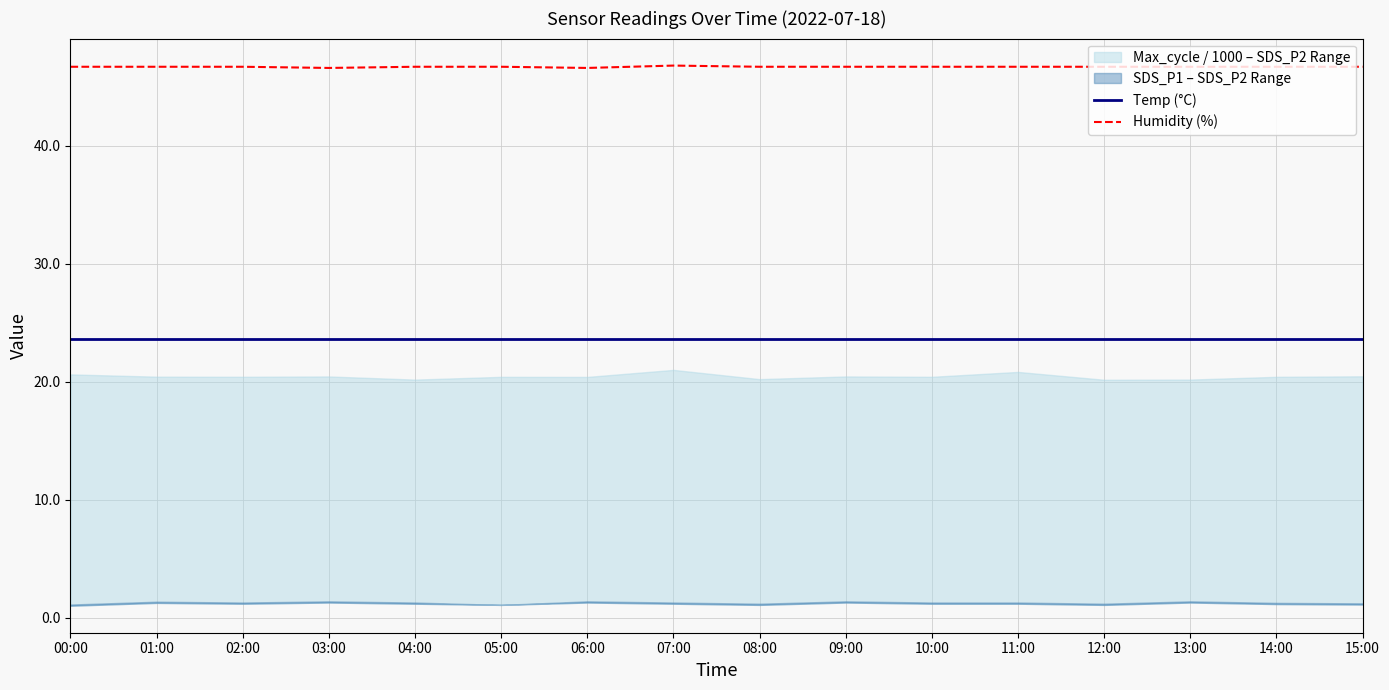

Between 00:00 and 05:00, which is larger?

00:00